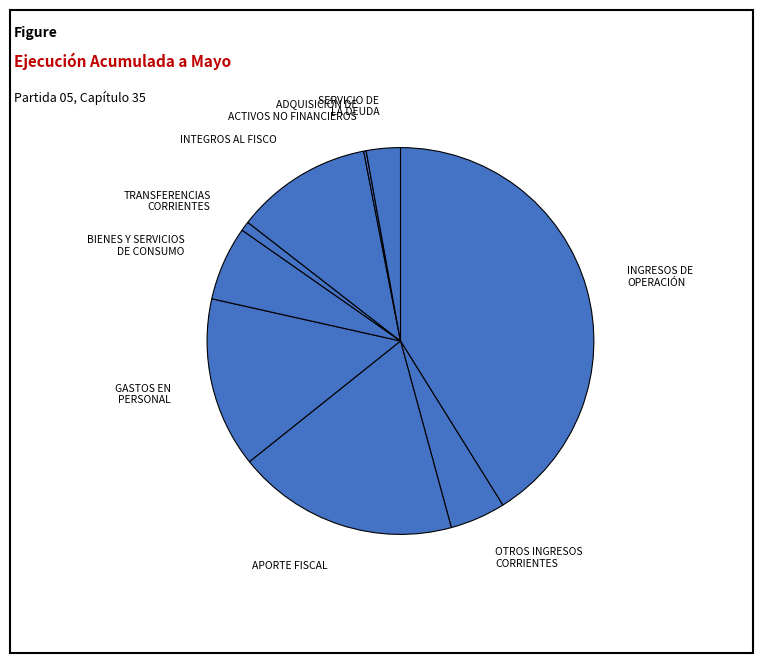

Does INGRESOS DE OPERACIÓN account for over 50% of the chart?

No